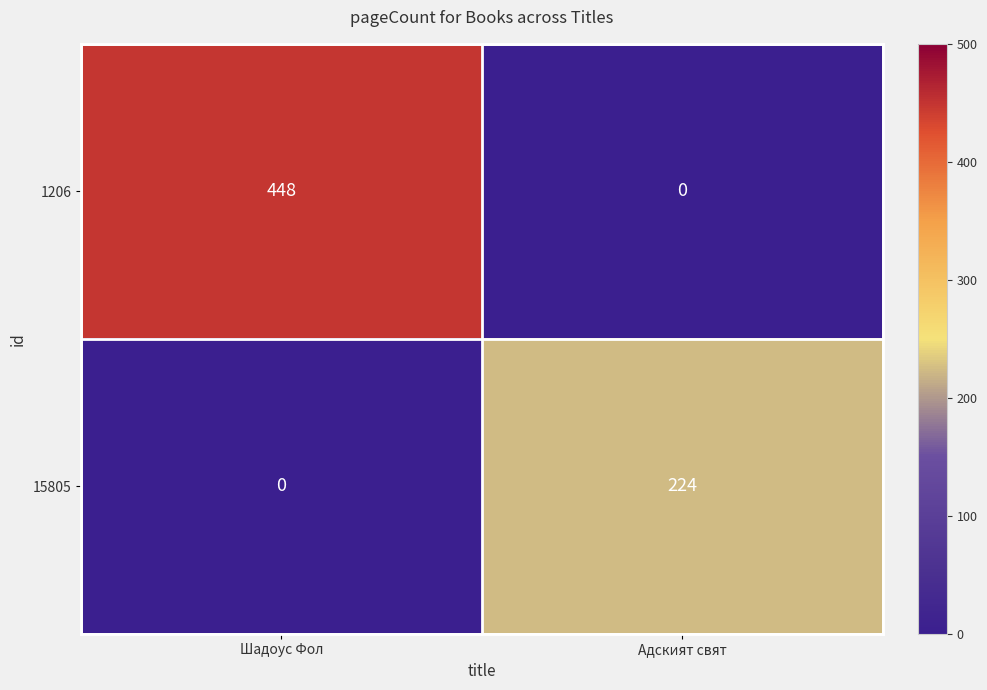

What is the difference between the highest and lowest values at Адският свят?

224